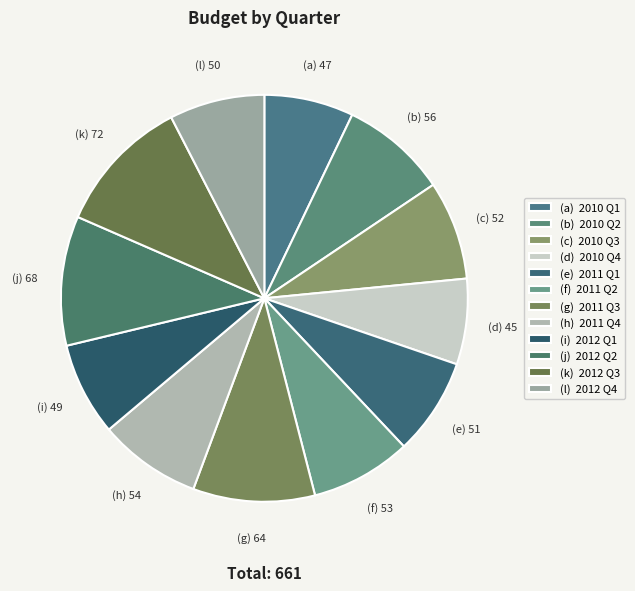

Is there any slice that represents more than half of the pie?

No